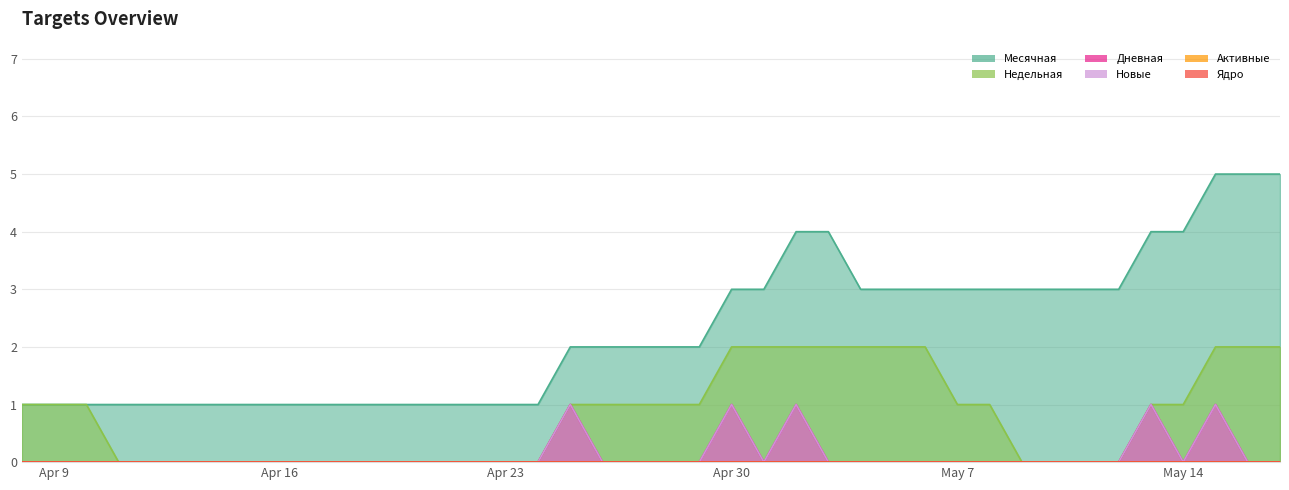

Between 2024-04-16 and 2024-04-12, which is larger?

2024-04-16